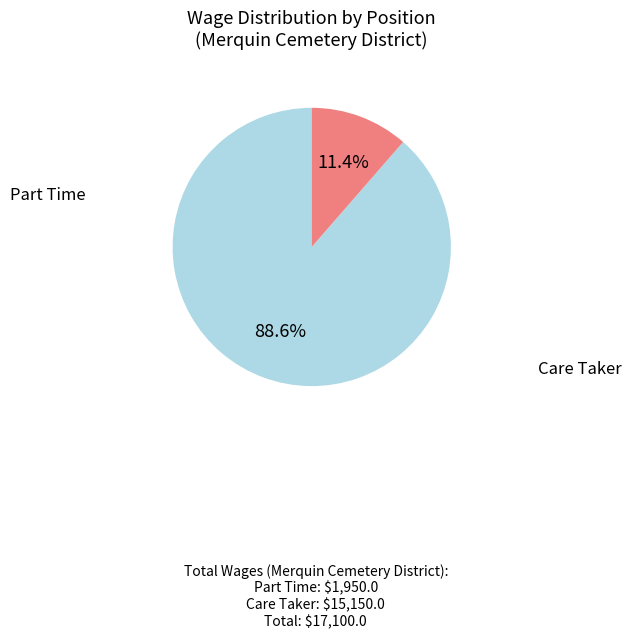

Count the number of slices in the pie.

2